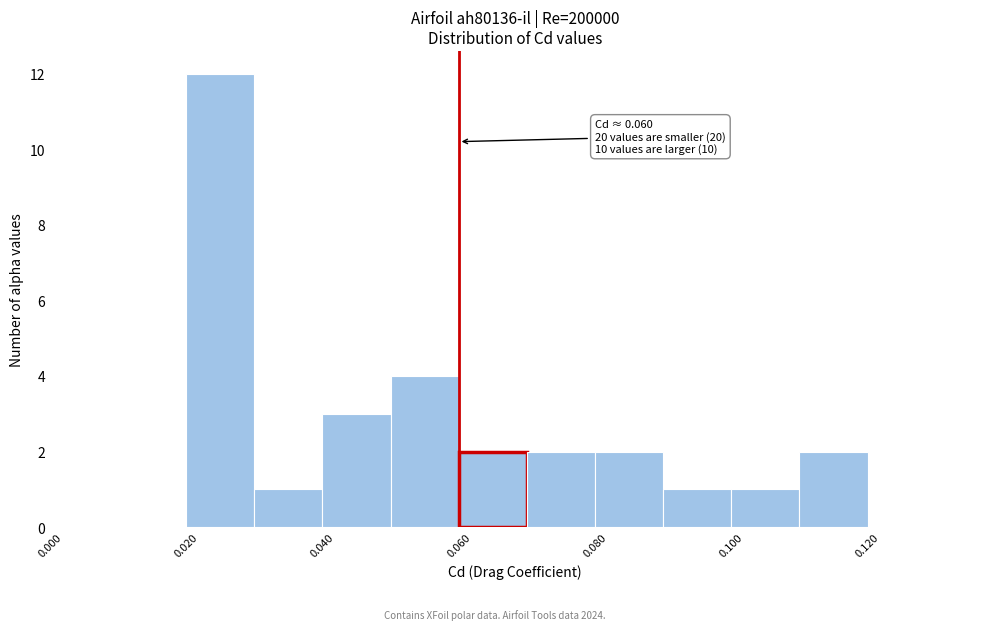

Which range on the x-axis has the tallest bar?

0.02 to 0.03